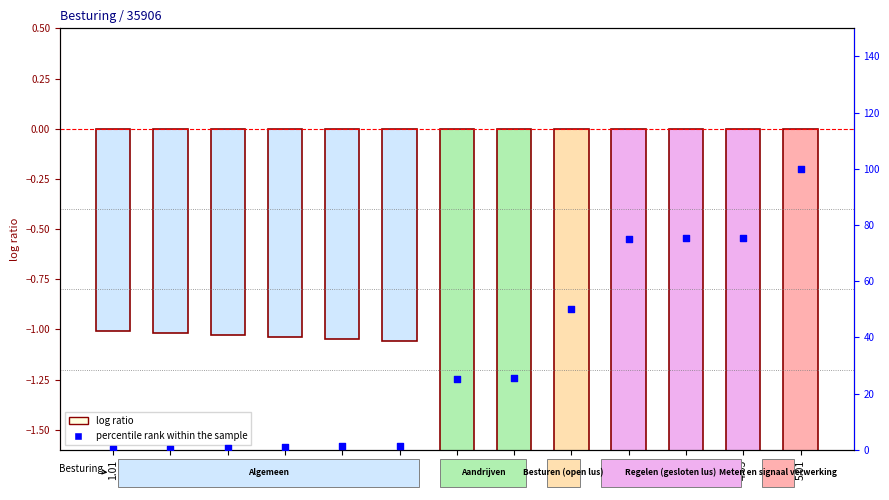

What is the total value across all series at 1.05?

0.2